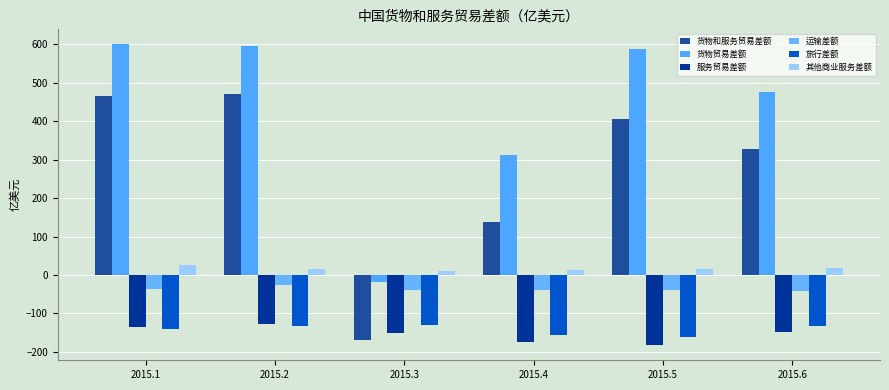

What is the value of the 运输差额 bar at the 4th from the left?

-38.9